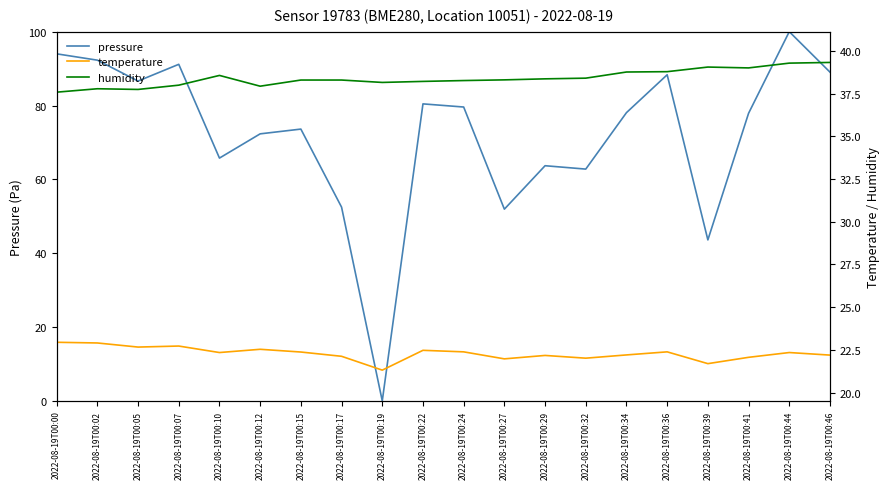

Rank the series by their average value, from lowest to highest.

temperature, humidity, pressure